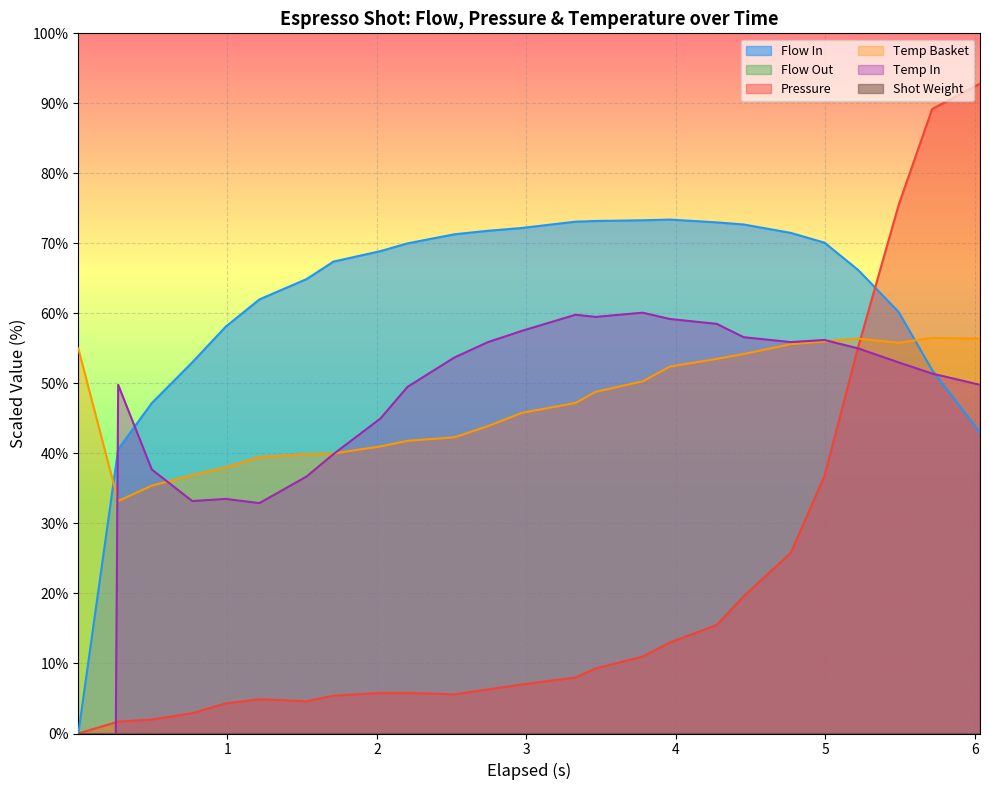

What is the sum of all pressure values?

508.0